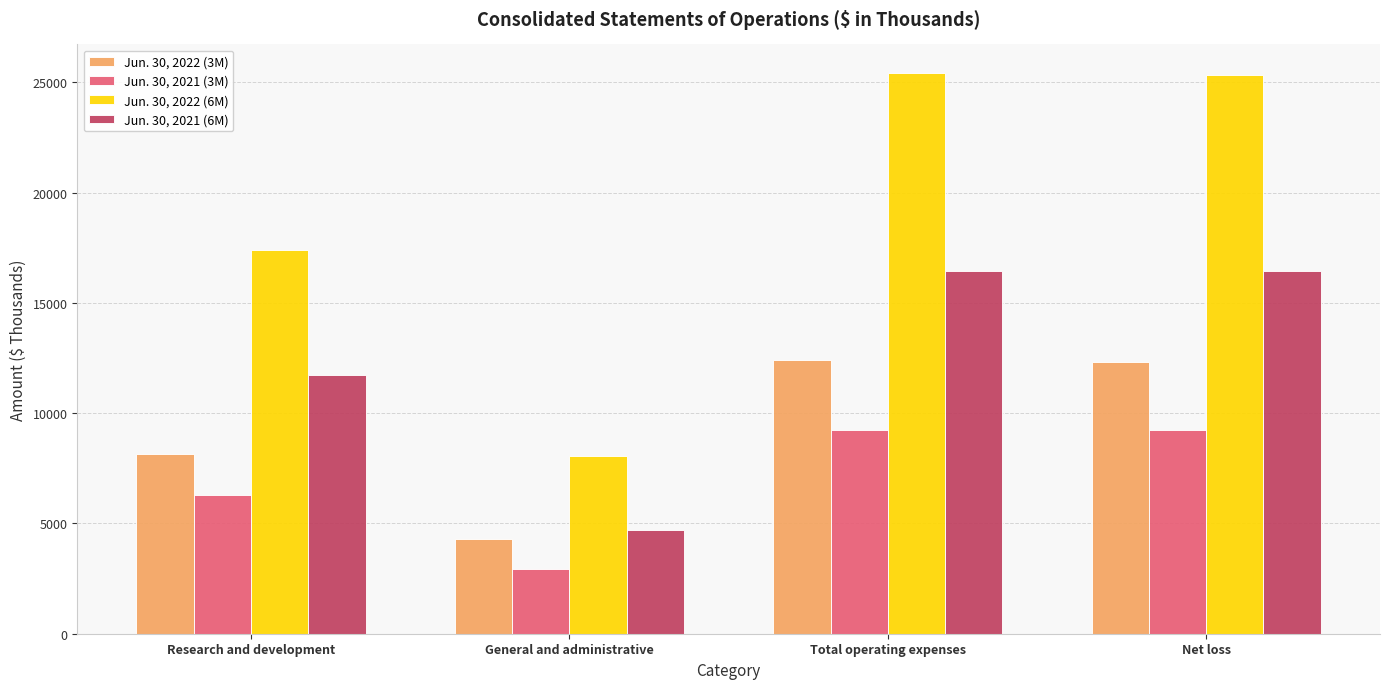

At which label does Jun. 30, 2021 (6M) reach its minimum?

General and administrative